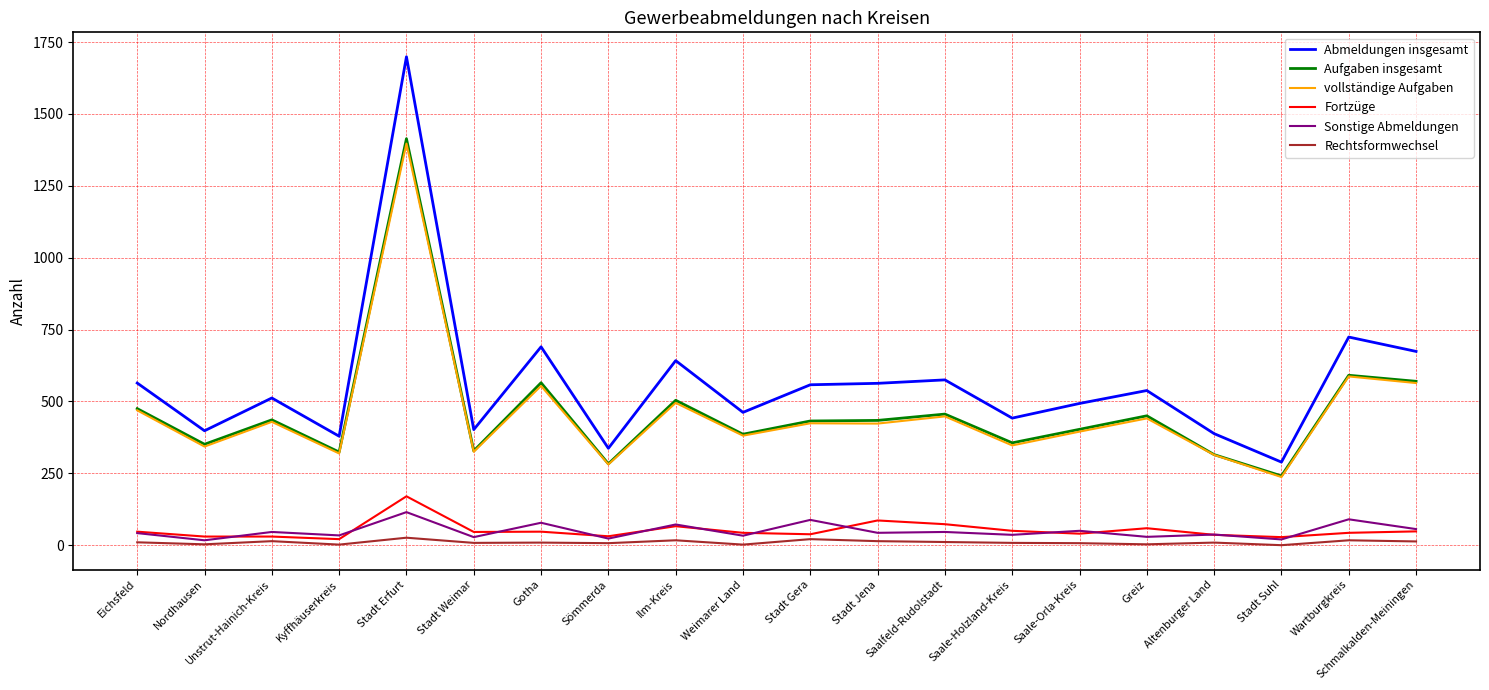

Which category has the highest value in the Fortzüge series?

Stadt Erfurt